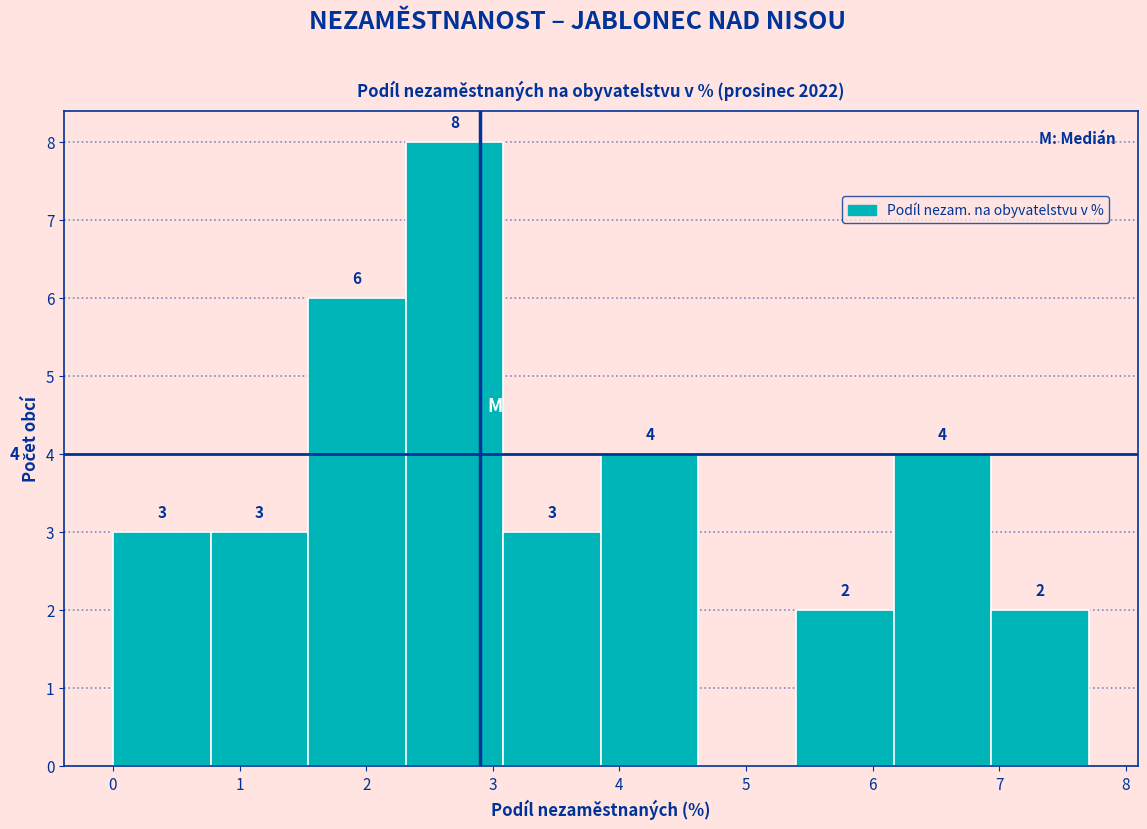

Over which range of the x-axis is the bar tallest?

2.3 to 3.1